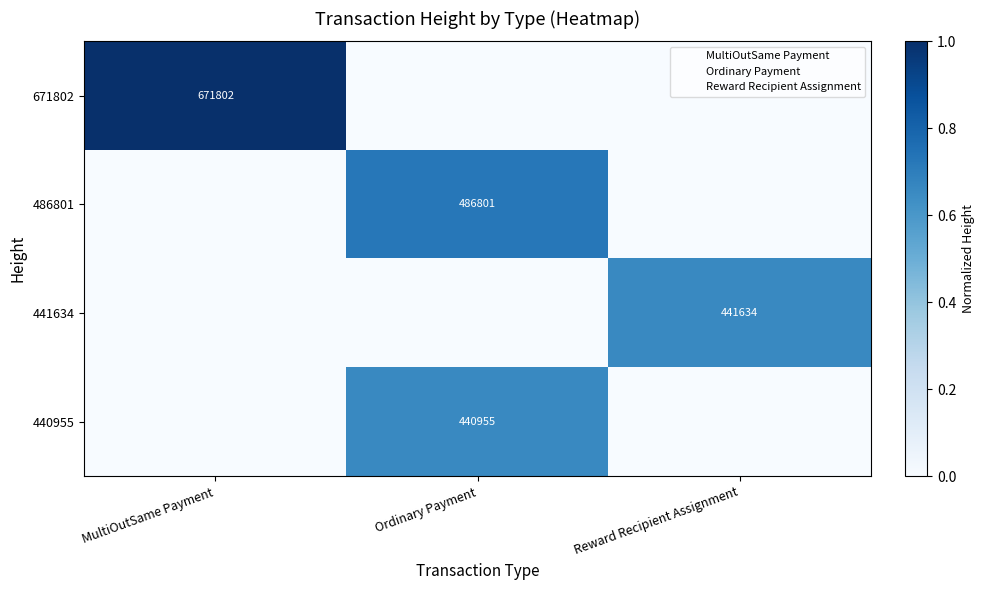

What is the difference between the highest and lowest values at MultiOutSame Payment?

671802